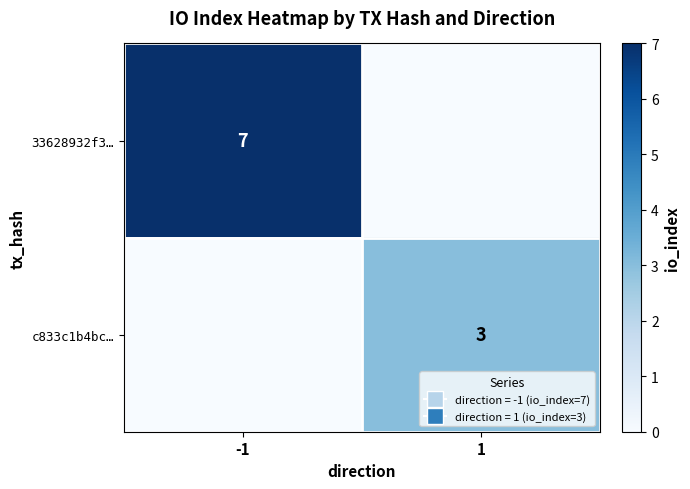

True or false: c833c1b4bc… has a value of 5 at 1.

False